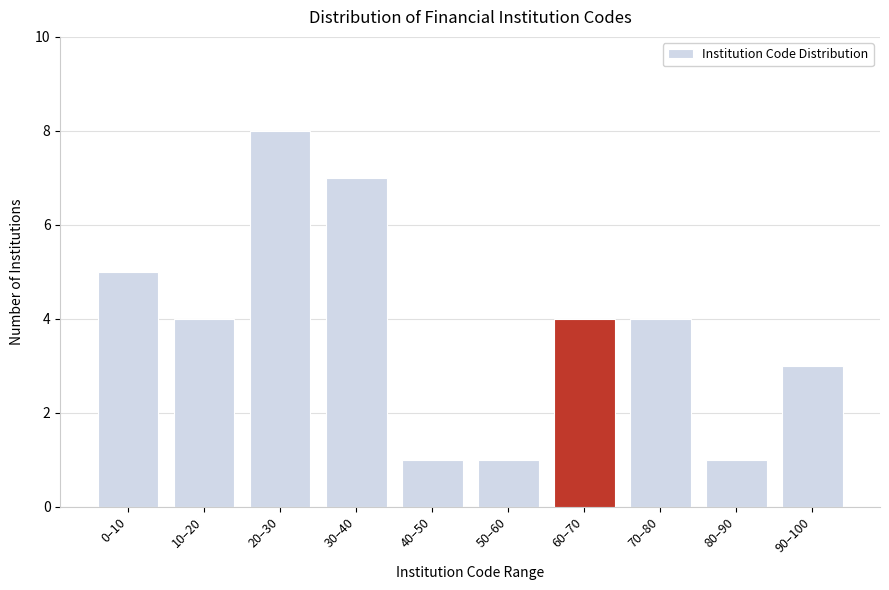

Reading right to left, what are all the values shown in this chart?

90–100=3	80–90=1	70–80=4	60–70=4	50–60=1	40–50=1	30–40=7	20–30=8	10–20=4	0–10=5